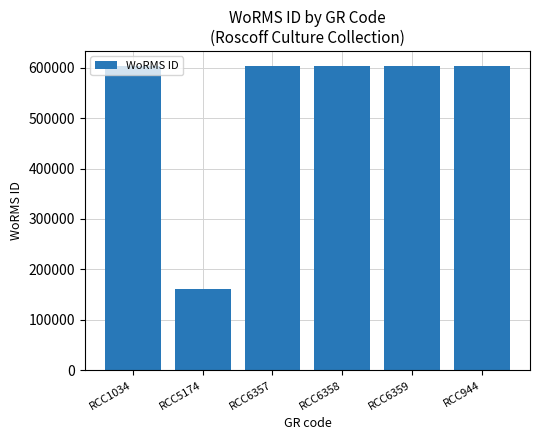

Reading left to right, list all the values displayed in this chart.

RCC1034=603429	RCC5174=160573	RCC6357=603429	RCC6358=603429	RCC6359=603429	RCC944=603429